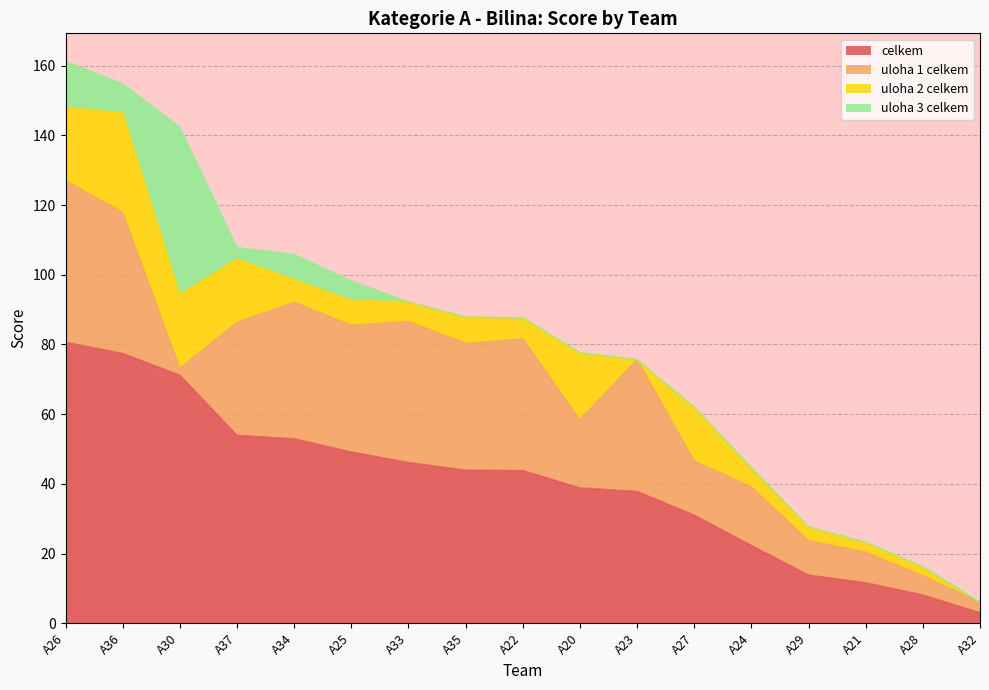

What is the label of the 6th point from the right?

A27